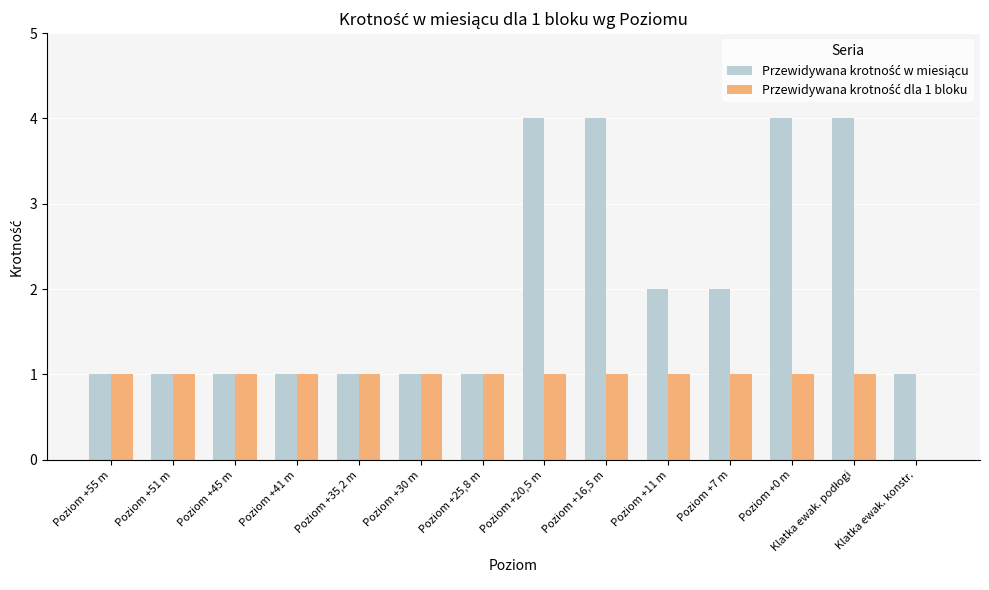

Does the chart contain stacked bars?

No